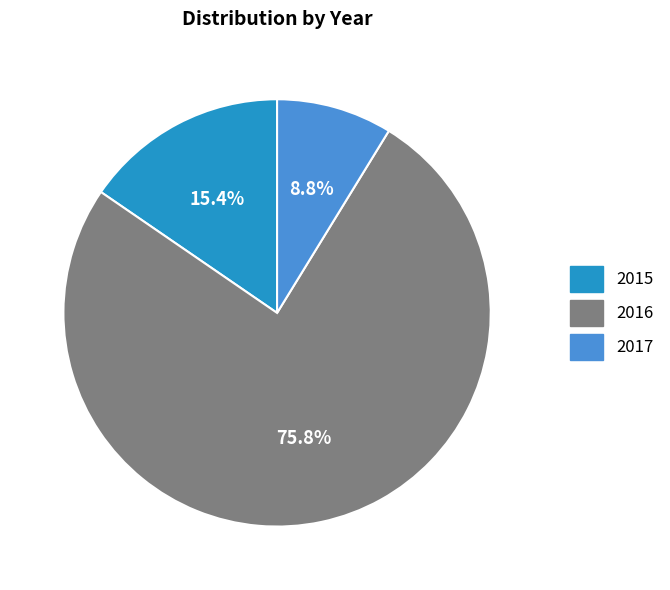

What is the ratio of the value at 2016 to the value at 2015?

4.9